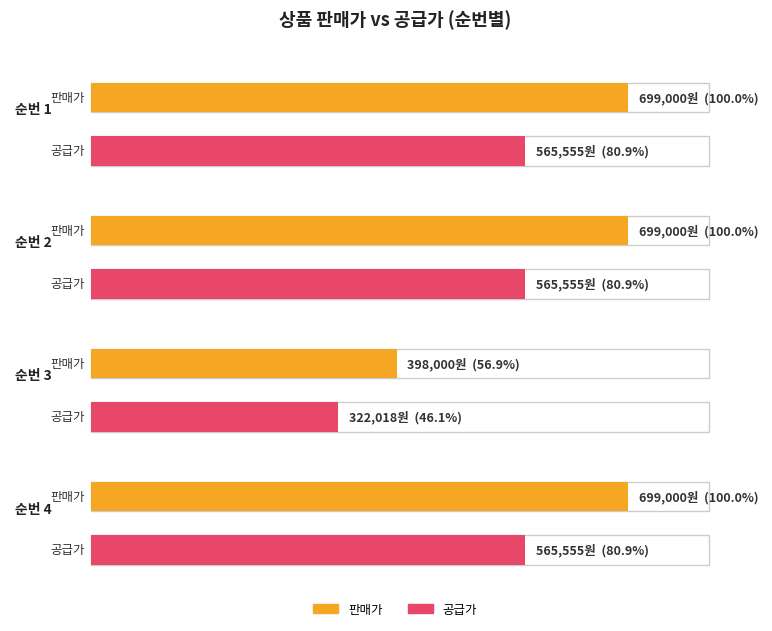

At which category is the sum across all series the highest?

1